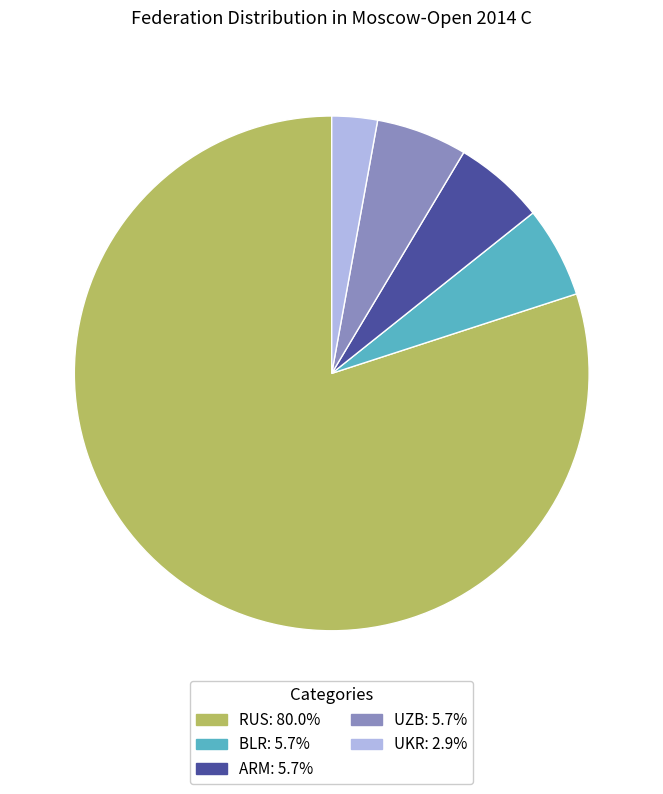

Is there any slice that represents more than half of the pie?

Yes